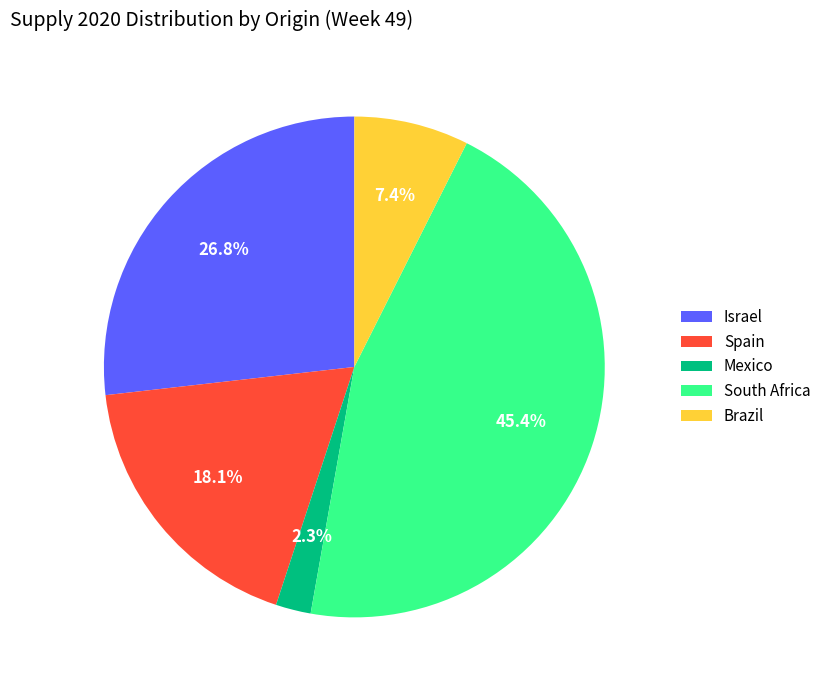

To the nearest percent, what is the difference between the largest and smallest slice percentages?

43%